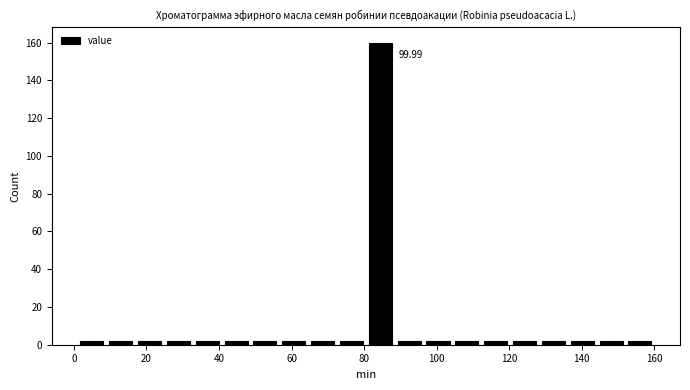

Around what value on the x-axis is the tallest bar? Give the approximate position of its centre, as read against the axis.

84